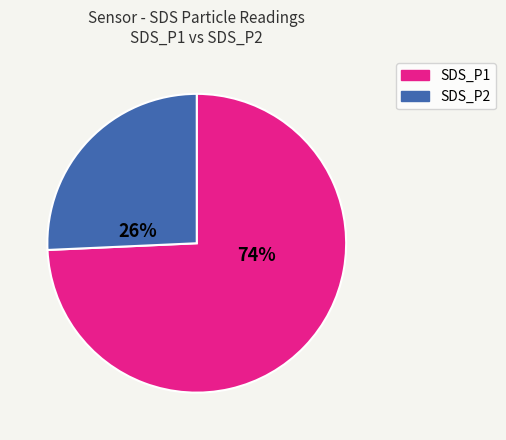

Count the number of slices in the pie.

2